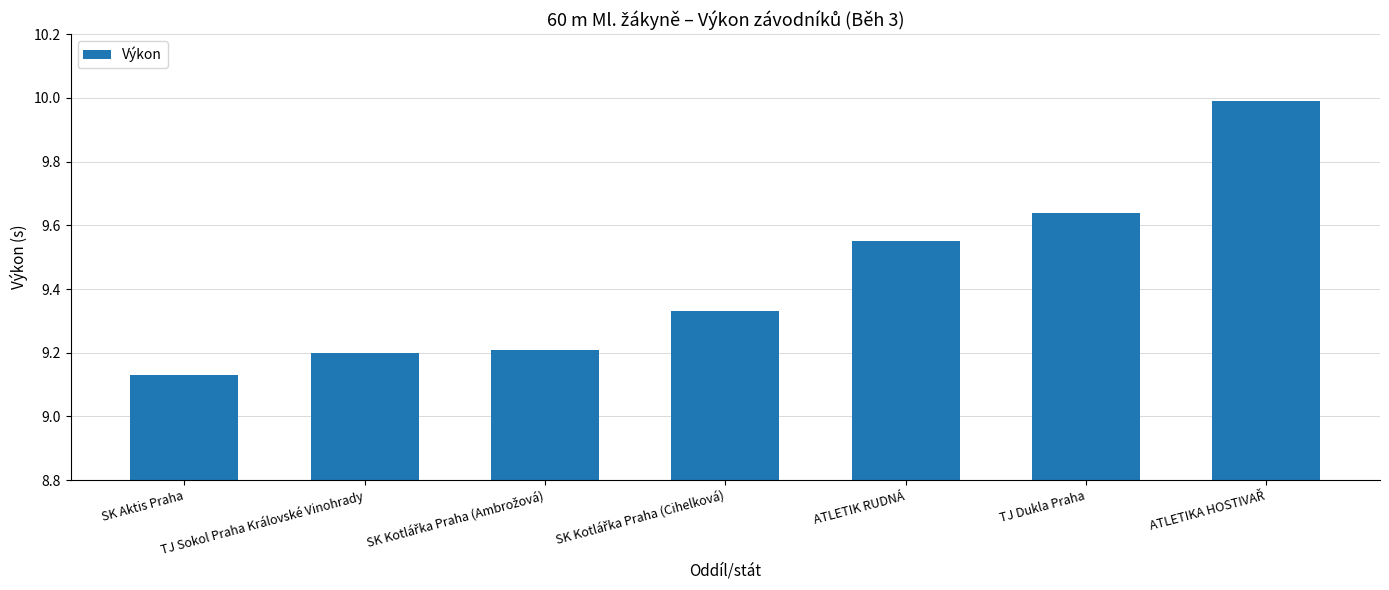

What is the label of the 2nd bar from the left?

TJ Sokol Praha Královské Vinohrady